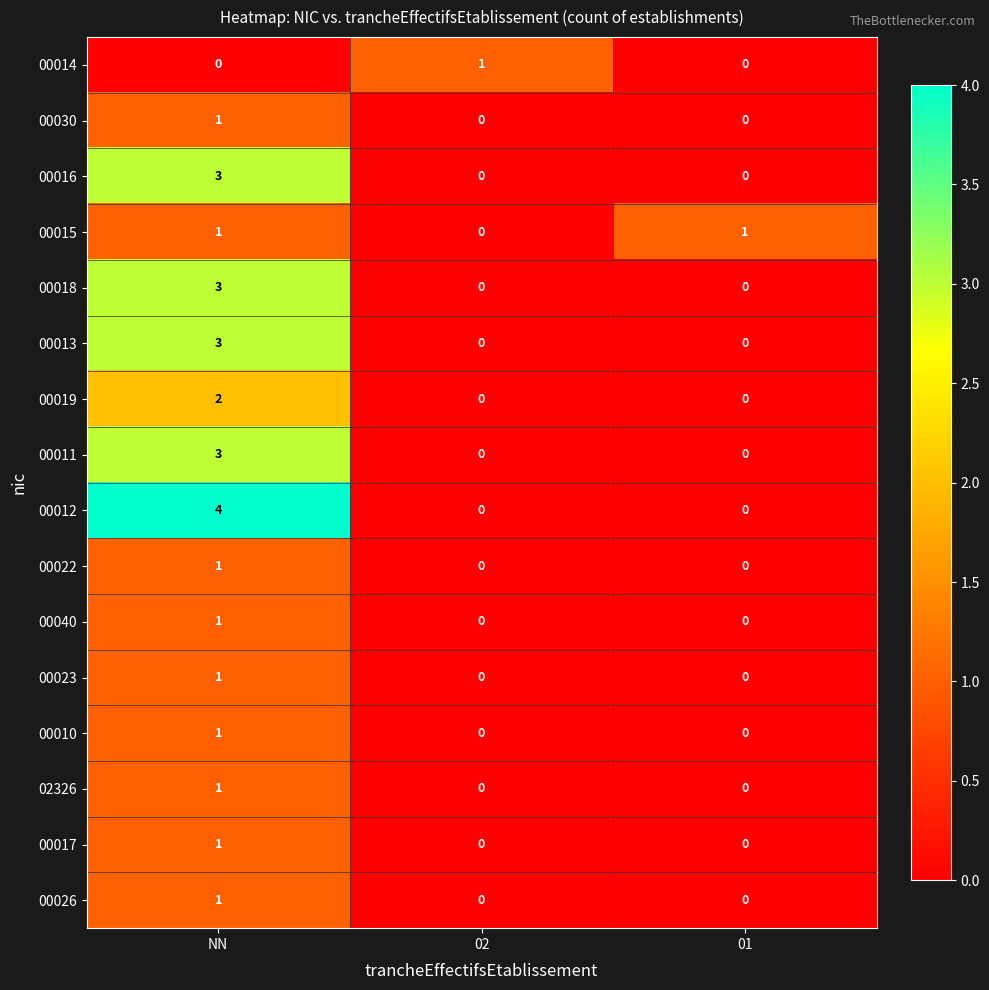

How many distinct data groups are displayed?

16